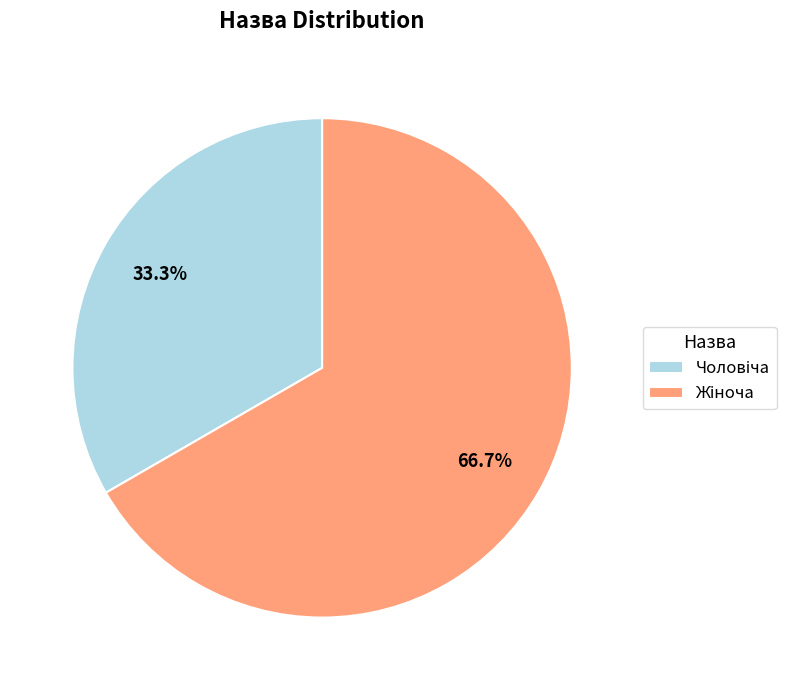

Is there any slice that represents more than half of the pie?

Yes